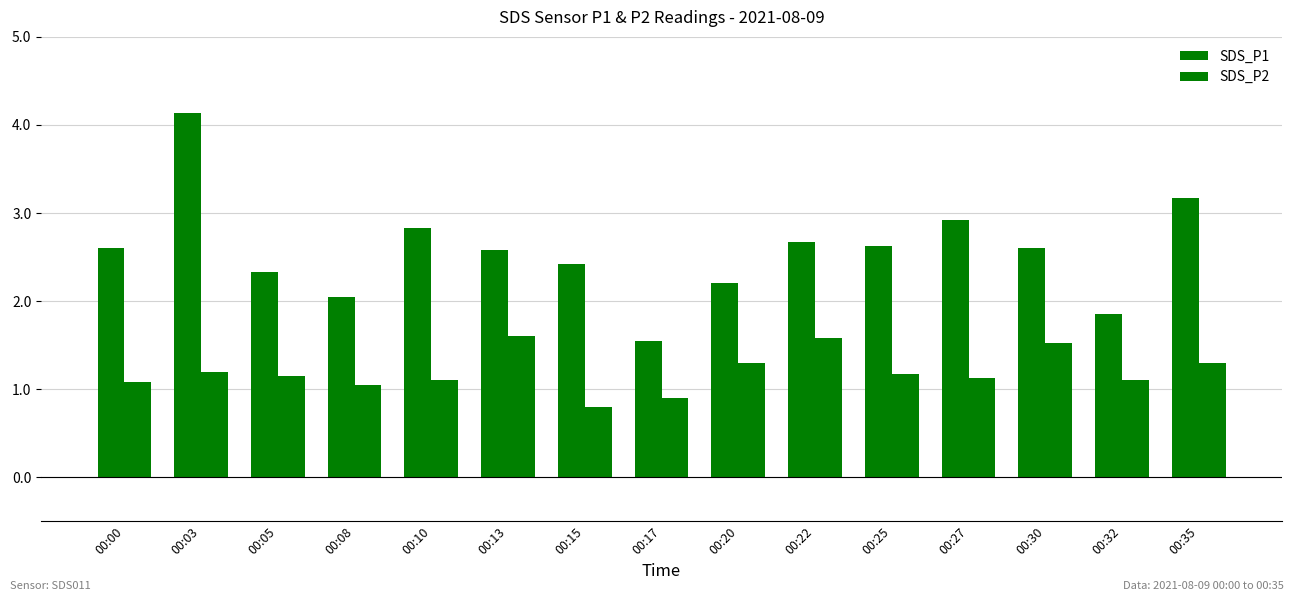

How many bars are there in total?

30